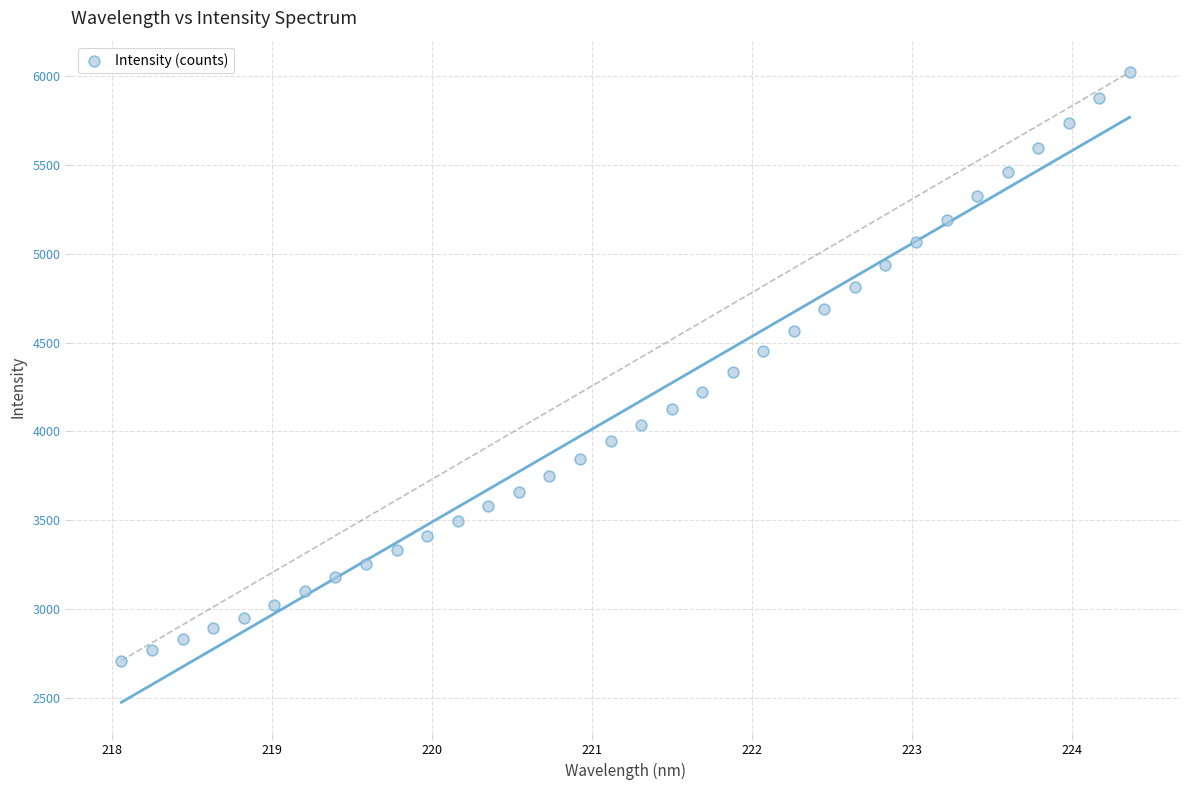

What is the range of X values (max minus min)?

6.3